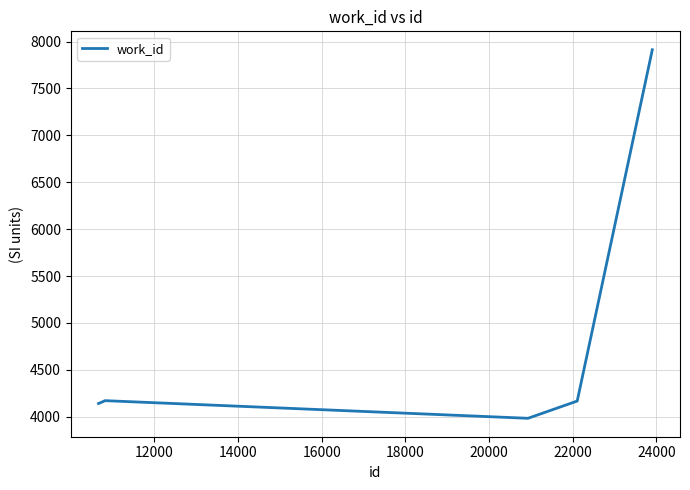

Is this an area chart (filled region under the line)?

No